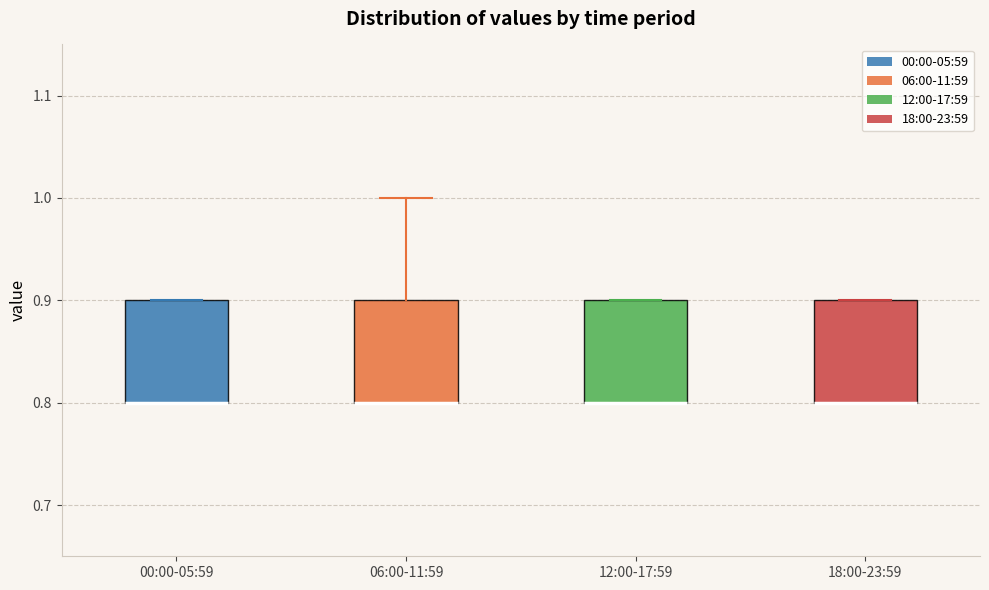

Where is the upper edge of the box for 12:00-17:59 on the y-axis? The values are not printed on the chart, so give them approximately, as read against the axis.

0.9